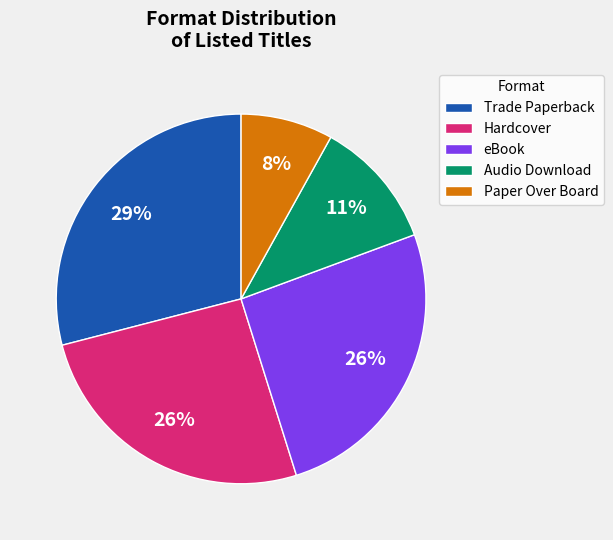

Do Trade Paperback and eBook together represent more than half of the pie?

Yes